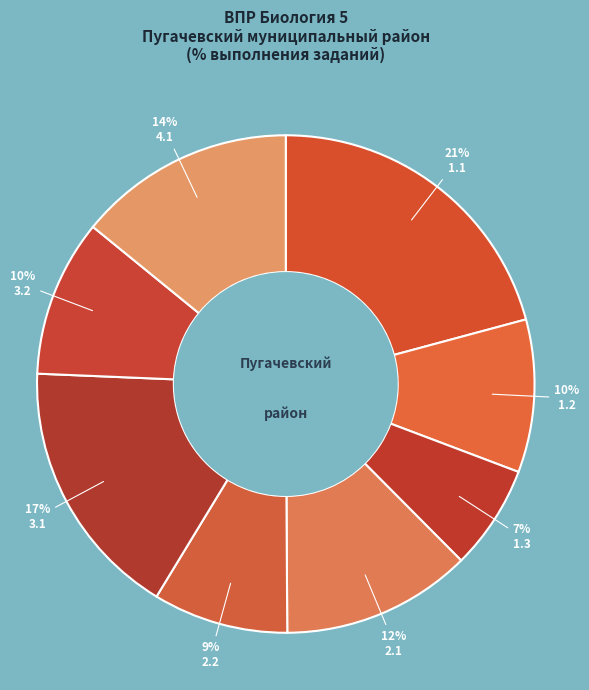

Which category has the biggest portion of the pie?

1.1